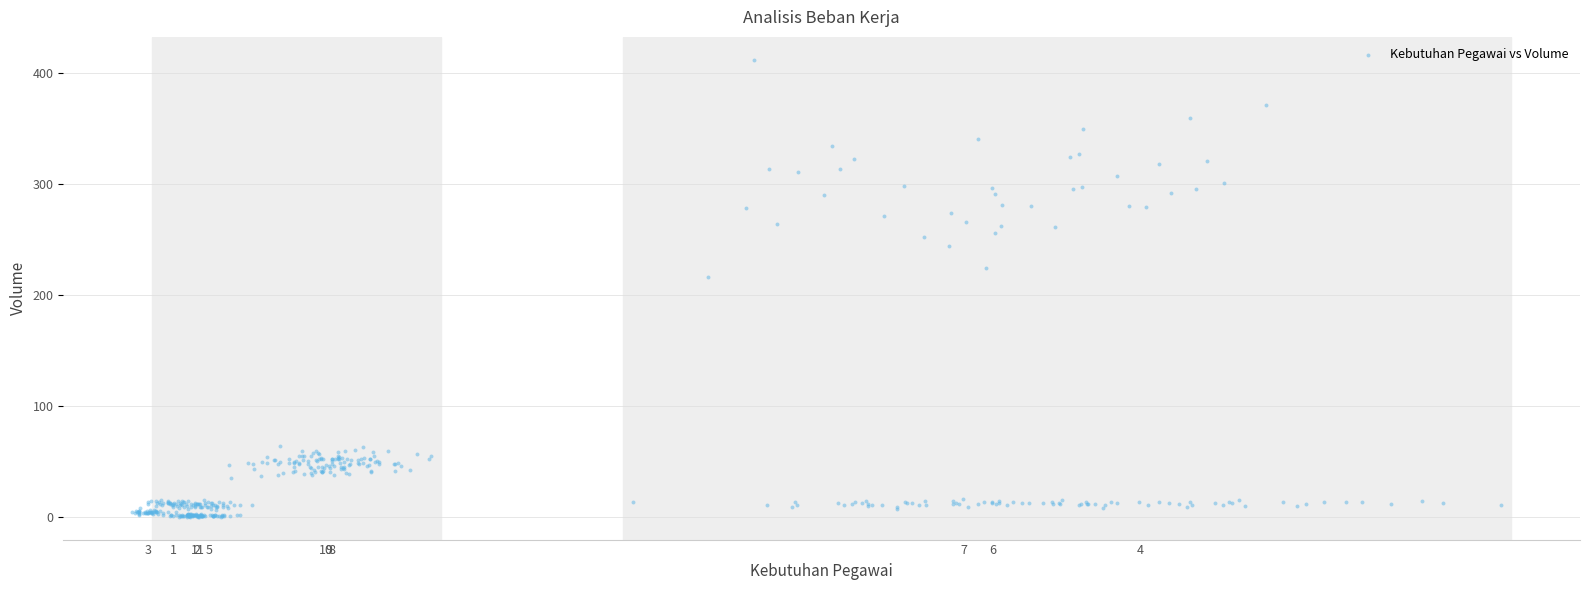

What Y value in the scatter plot is closest to 206?

216.0